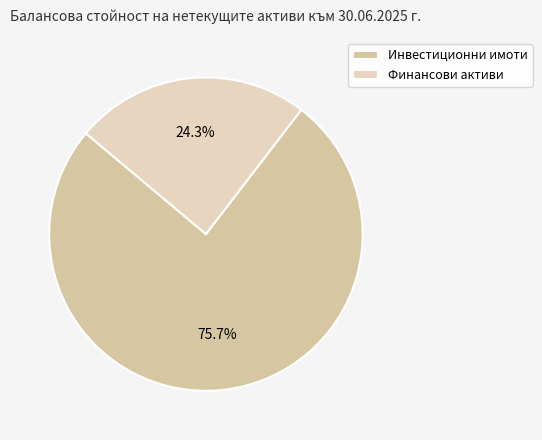

How many segments does this pie chart have?

2